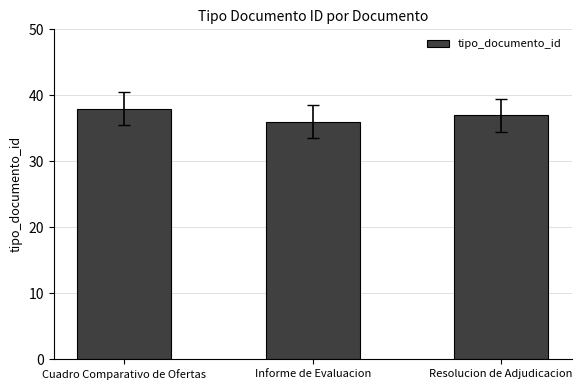

The chart shows a value of 38 at Cuadro Comparativo de Ofertas. True or false?

True